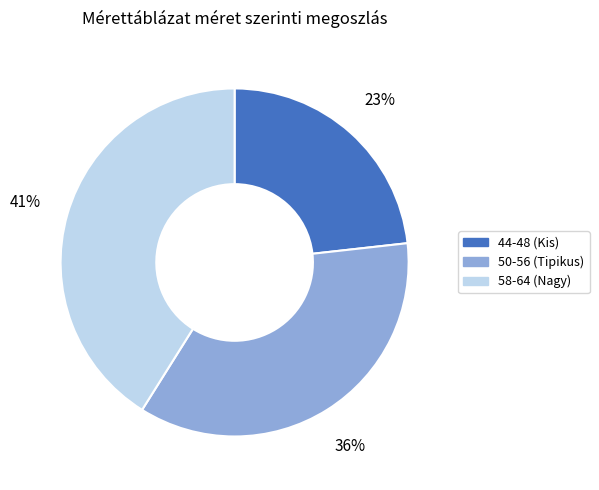

Which category has the smallest portion of the pie?

44-48 (Kis)